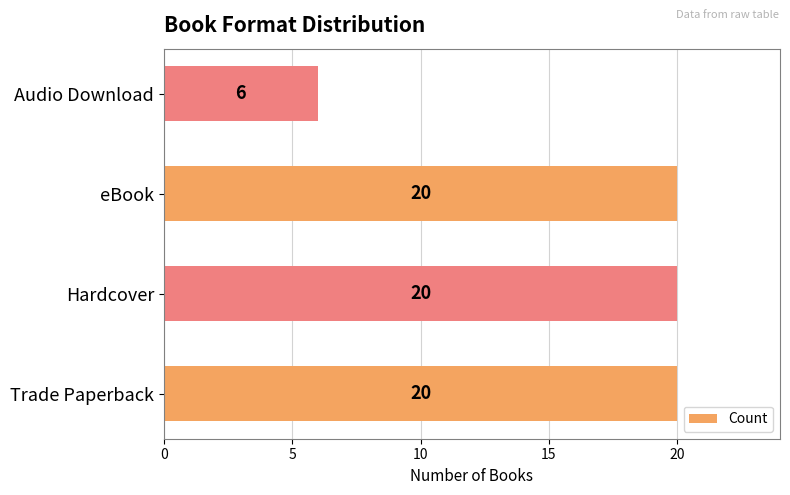

What is the difference between the second highest and minimum values?

14